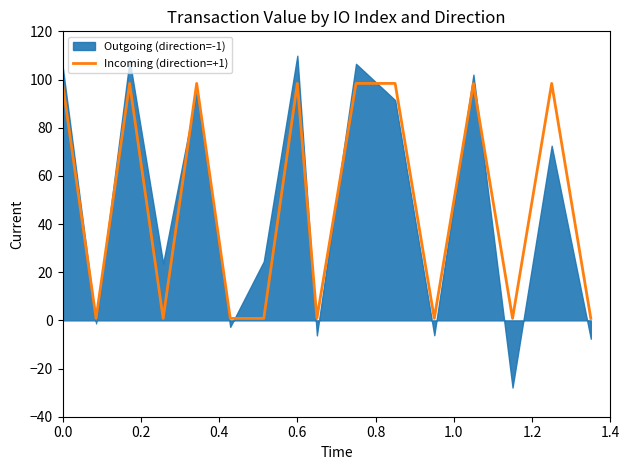

What is the difference between the second highest and second lowest values?

97.6